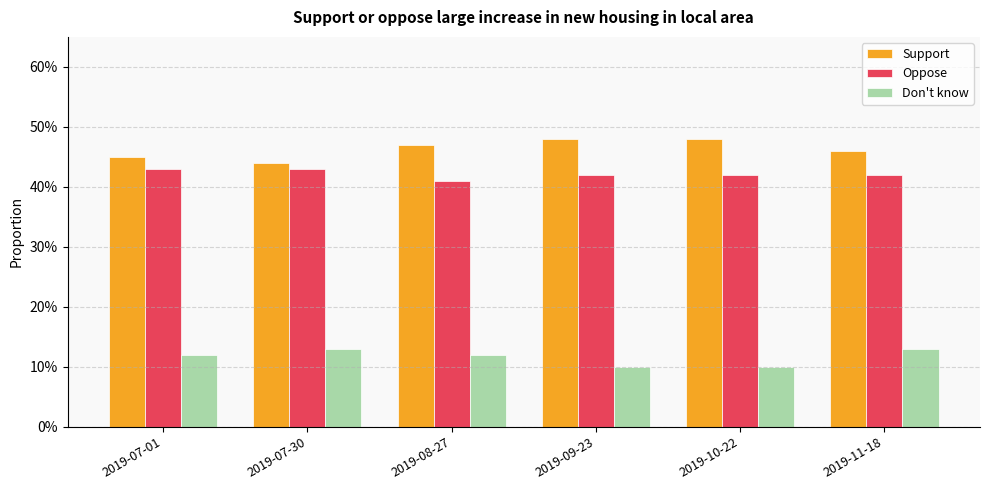

What are all the series names shown in the legend?

Support, Oppose, Don't know